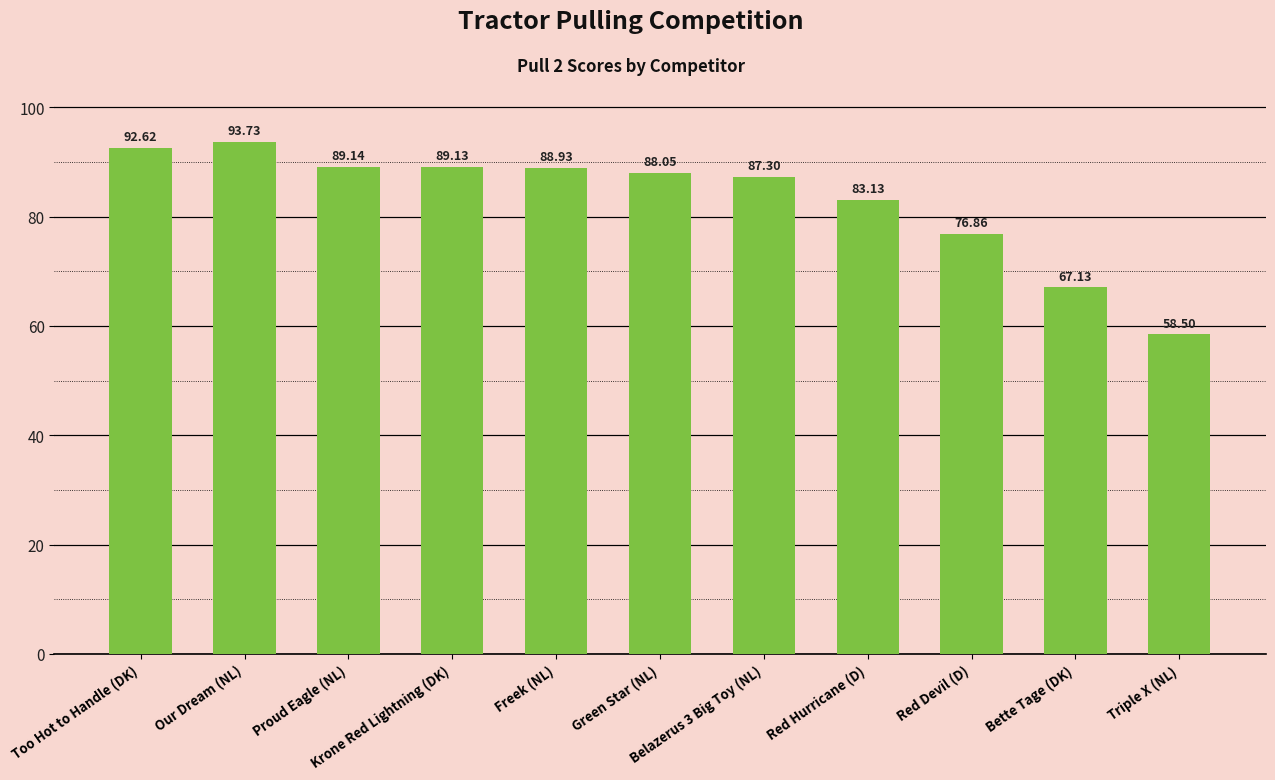

The chart shows a value of 89.1 at Proud Eagle (NL). True or false?

True